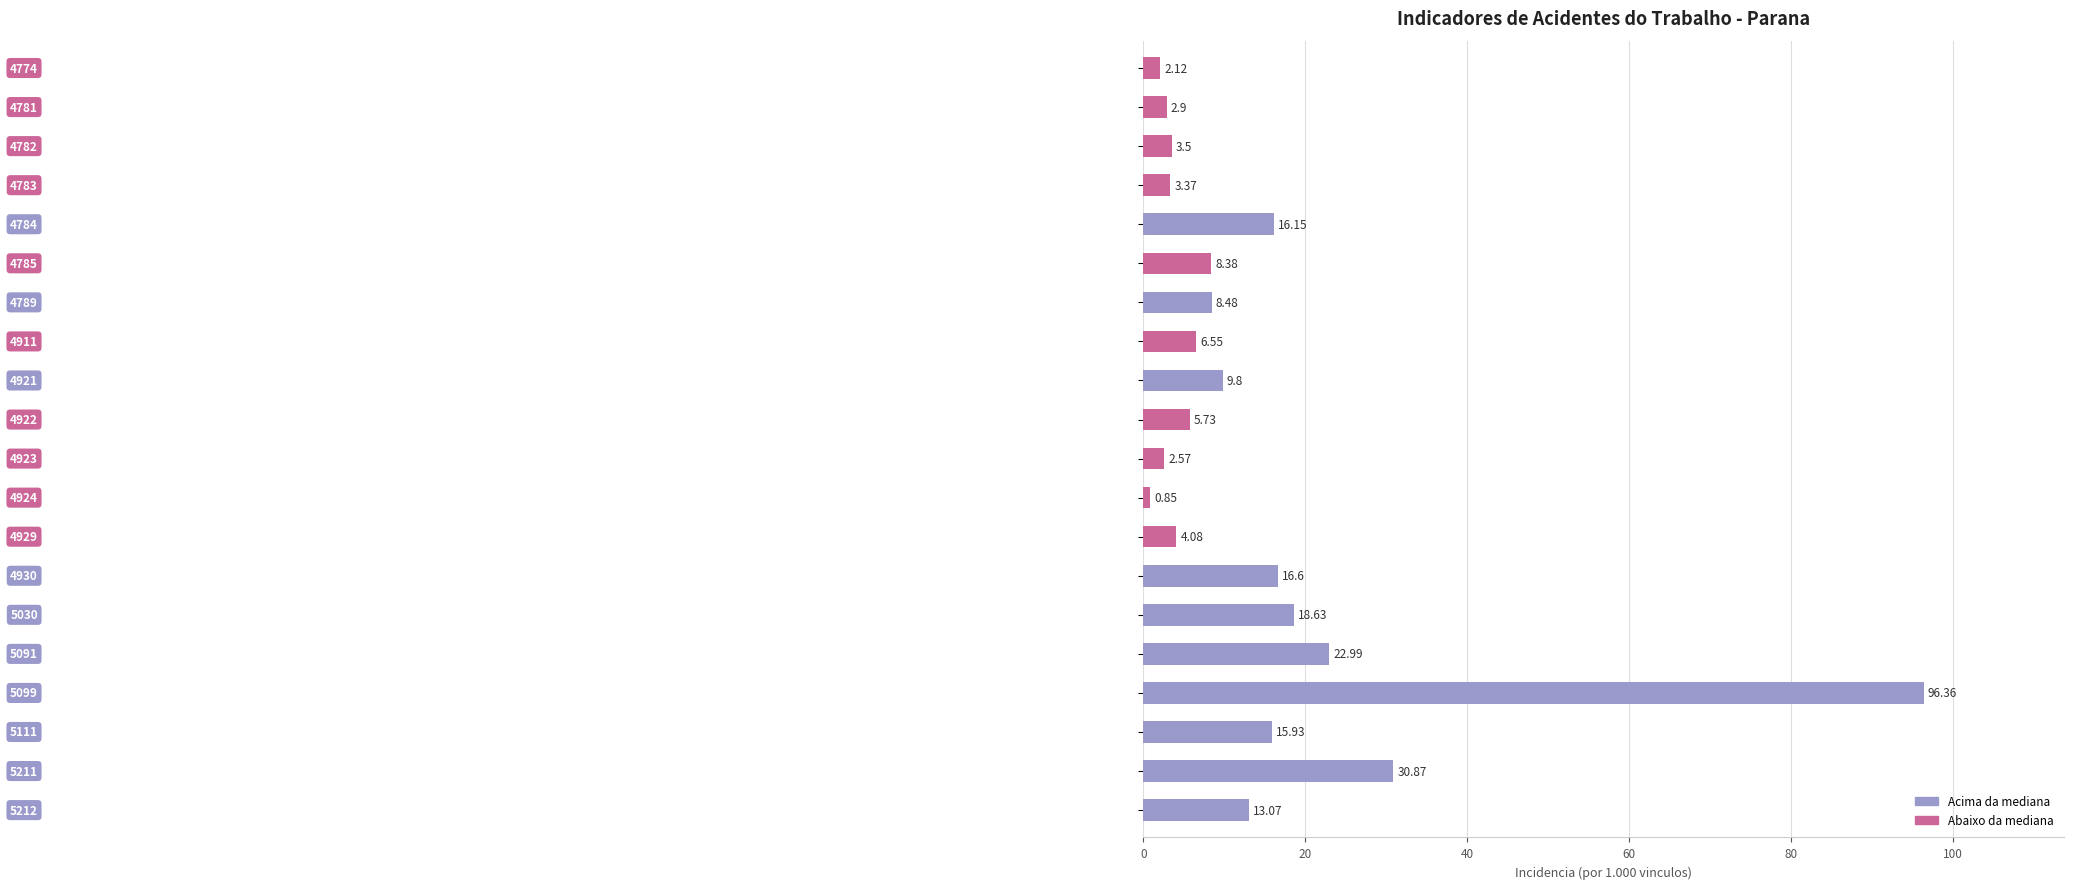

What is the sum of all values?

288.9